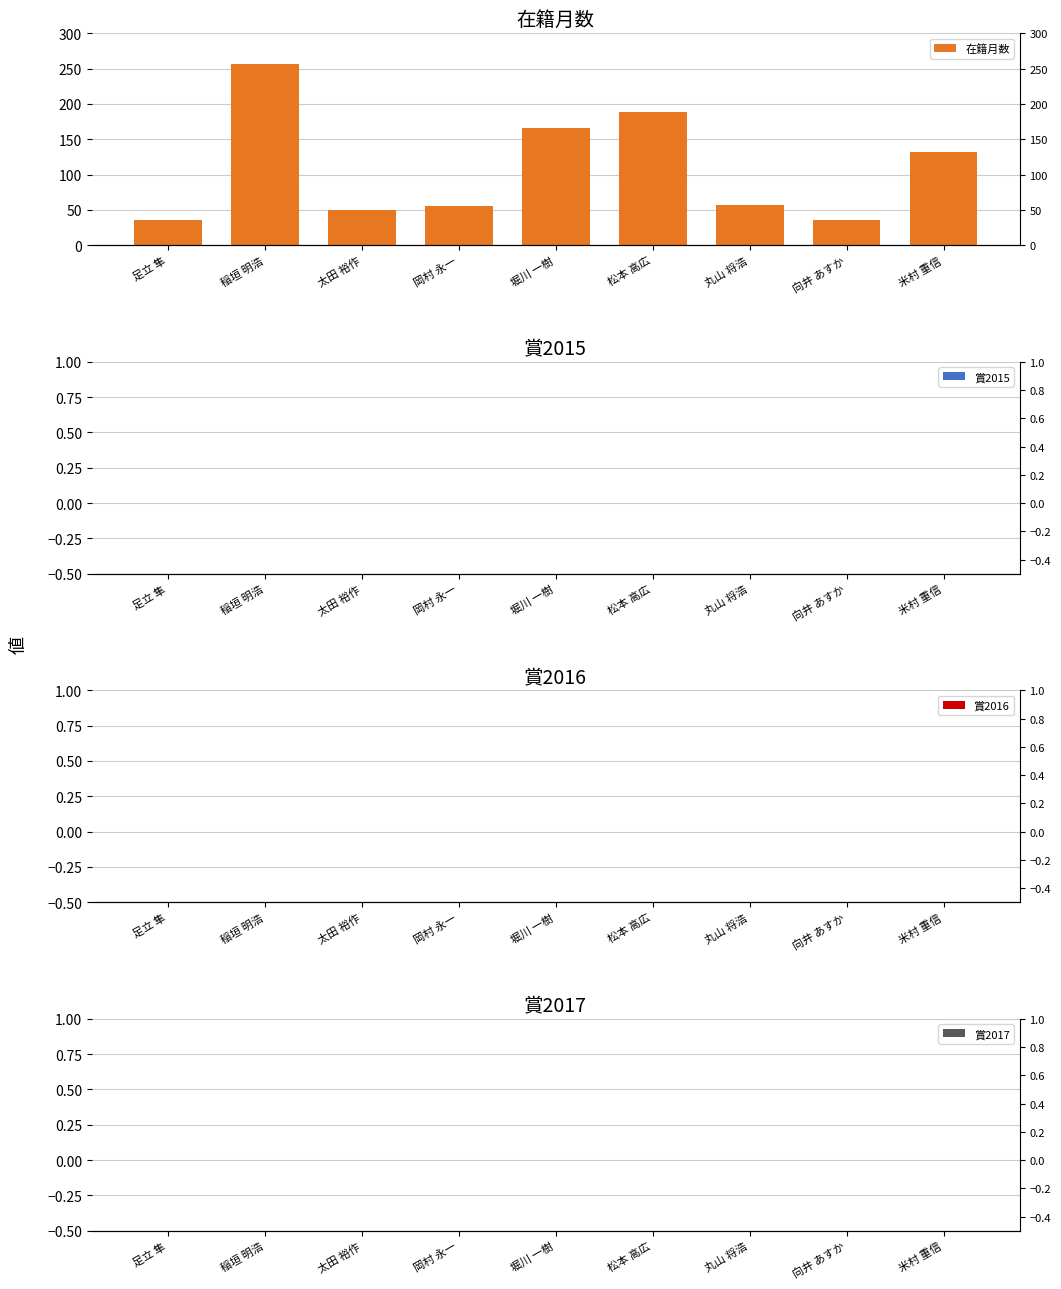

Reading left to right, extract all data points from this chart.

在籍月数: 足立 隼=36	稲垣 明浩=257	太田 裕作=50	岡村 永一=56	堀川 一樹=166	松本 高広=189	丸山 将浩=57	向井 あすか=36	米村 重信=132
賞2015: 足立 隼=0	稲垣 明浩=0	太田 裕作=0	岡村 永一=0	堀川 一樹=0	松本 高広=0	丸山 将浩=0	向井 あすか=0	米村 重信=0
賞2016: 足立 隼=0	稲垣 明浩=0	太田 裕作=0	岡村 永一=0	堀川 一樹=0	松本 高広=0	丸山 将浩=0	向井 あすか=0	米村 重信=0
賞2017: 足立 隼=0	稲垣 明浩=0	太田 裕作=0	岡村 永一=0	堀川 一樹=0	松本 高広=0	丸山 将浩=0	向井 あすか=0	米村 重信=0